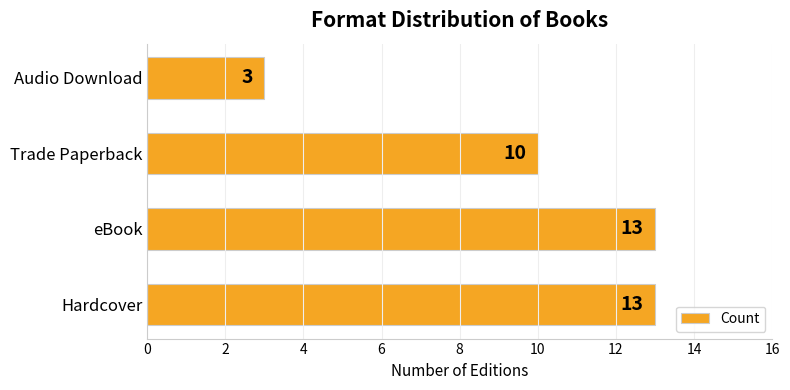

How many data points does each series have?

4